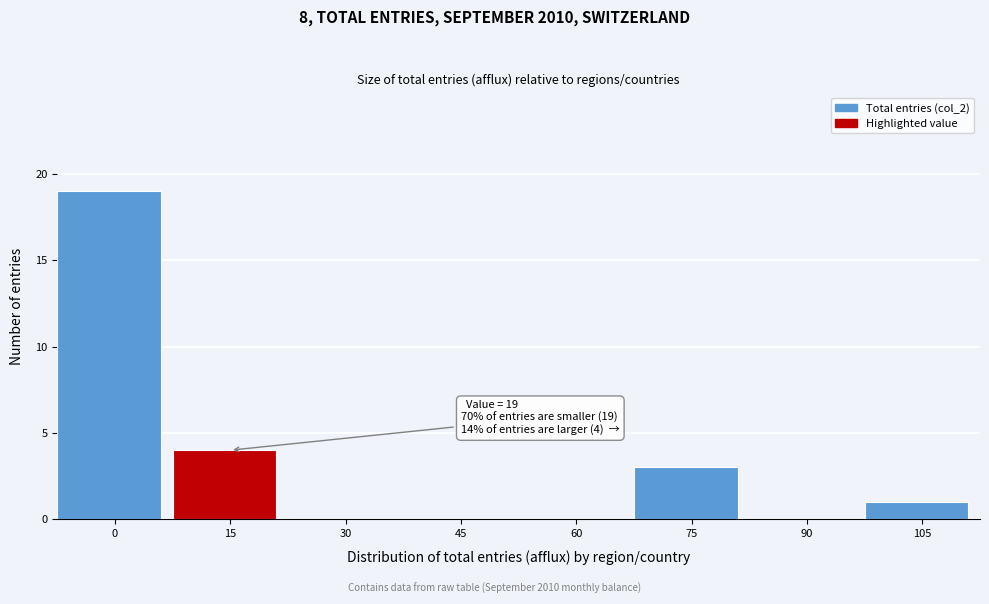

Reading right to left, list all the values displayed in this chart.

105=1	90=0	75=3	60=0	45=0	30=0	15=4	0=19